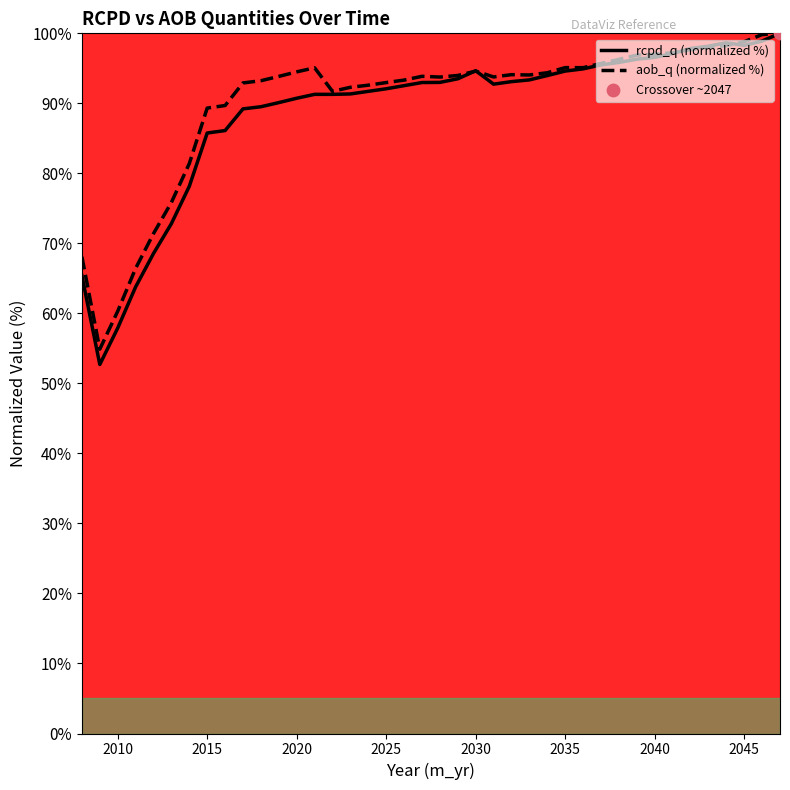

What is the maximum value for aob_q (normalized %)?

100.0